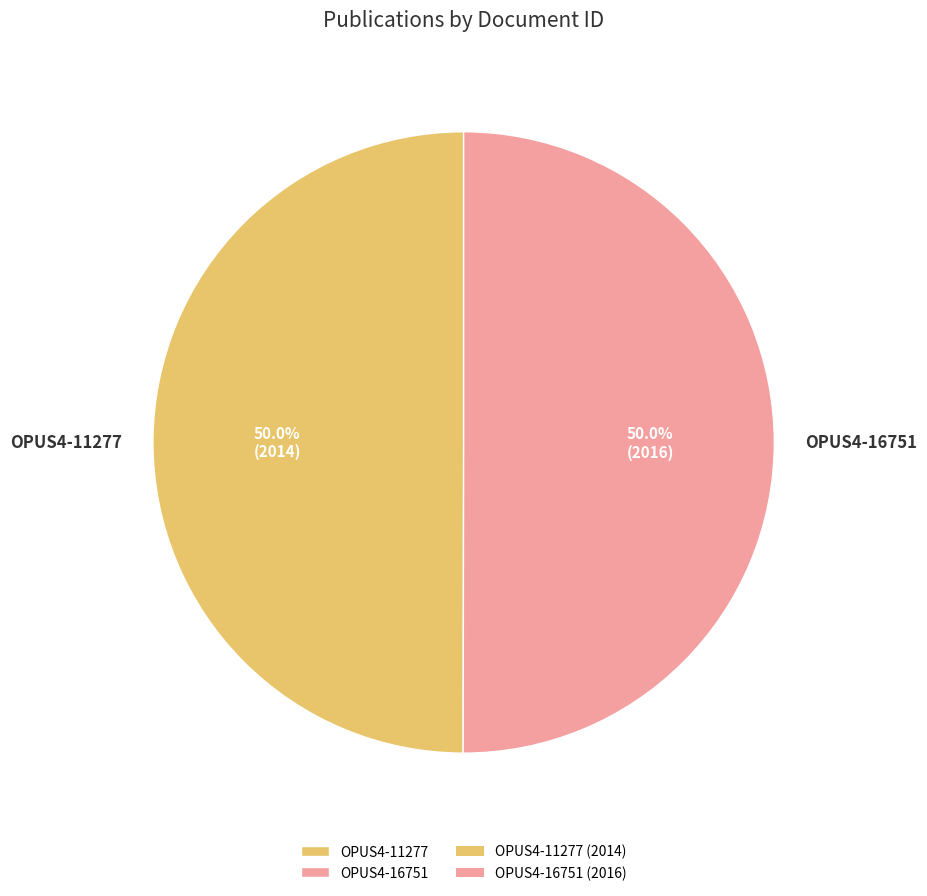

What is the ratio of the value at OPUS4-11277 to the value at OPUS4-16751?

1.0